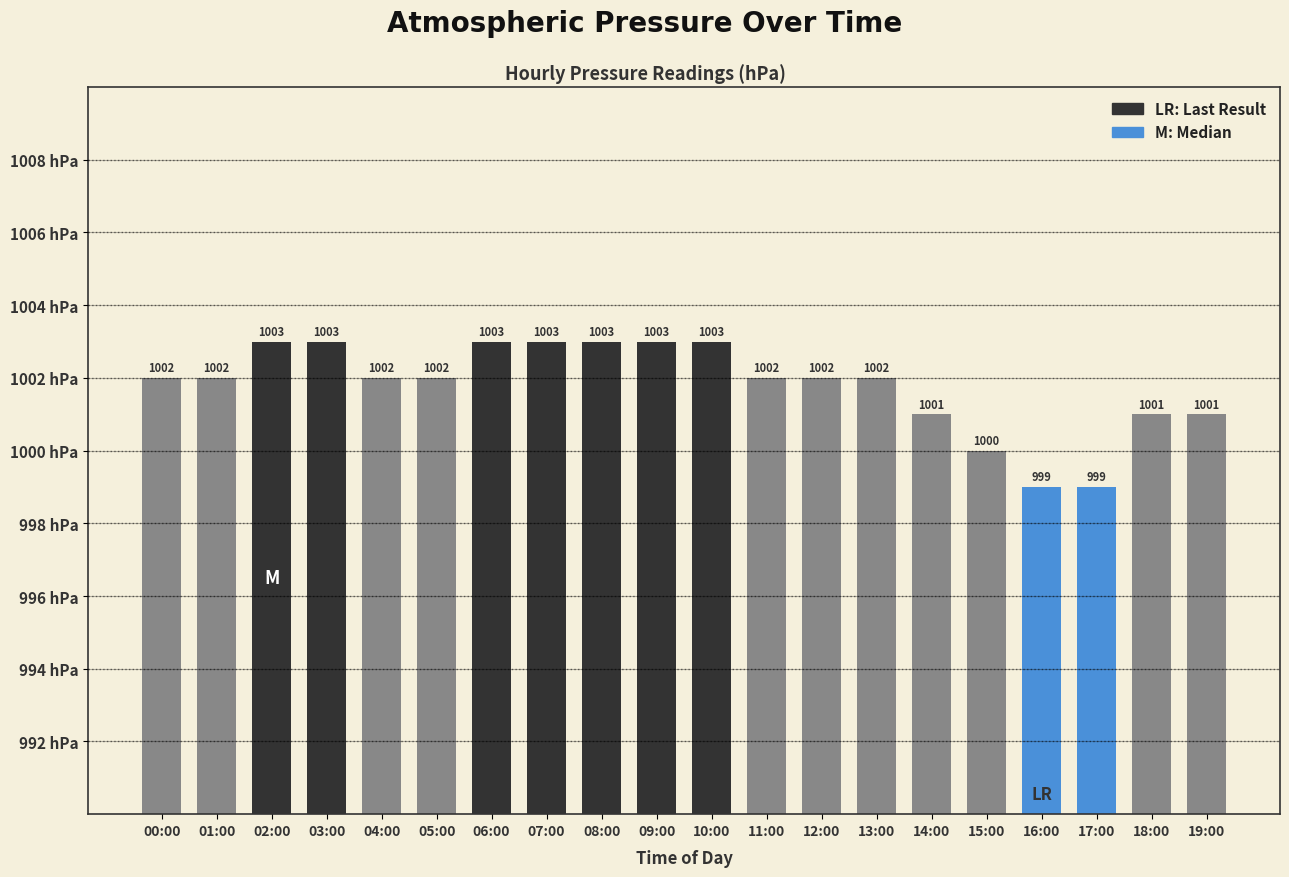

What is the change in value from 04:00 to 07:00?

+1